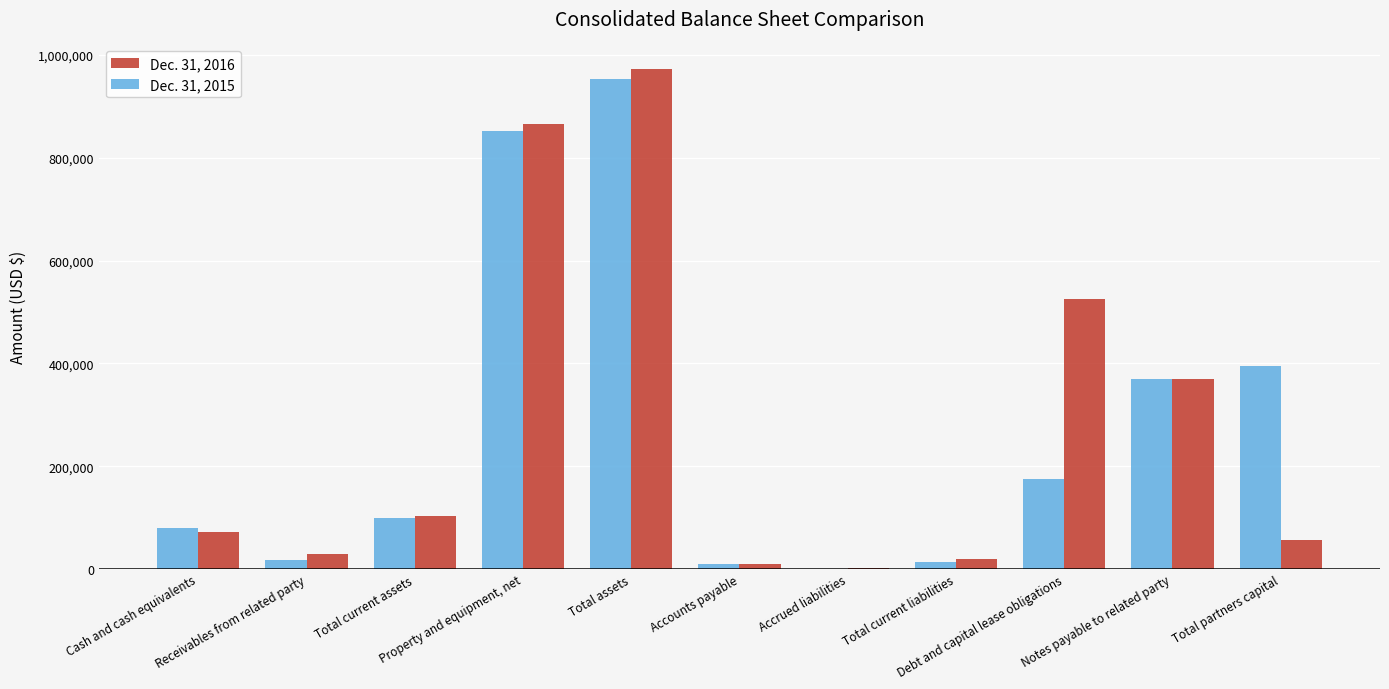

The Dec. 31, 2016 series shows 2150 at Accrued liabilities. True or false?

True